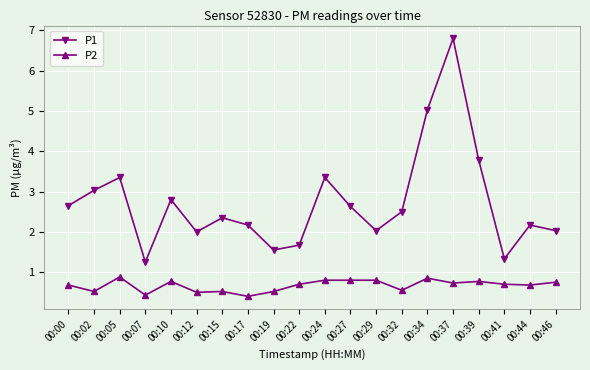

What is the sum of the P1 values at 00:44 and 00:32?

4.7